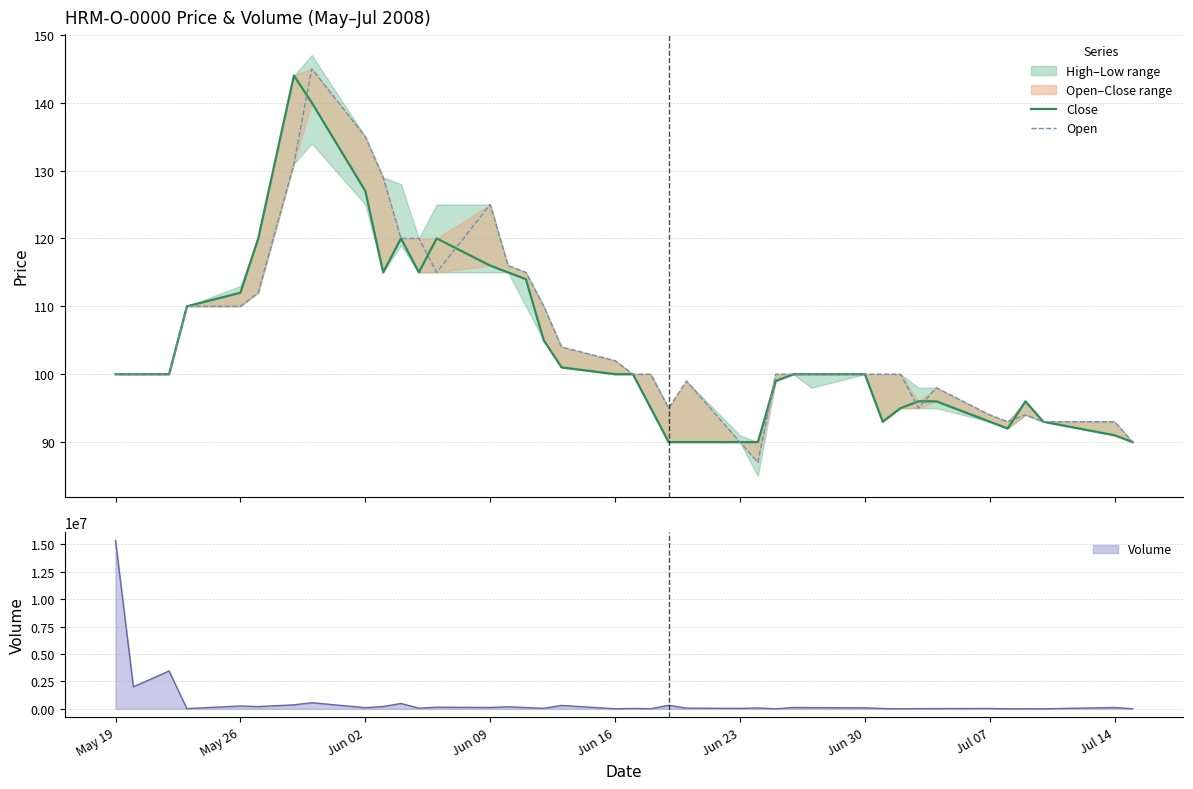

At which label does Volume reach its peak?

May 19